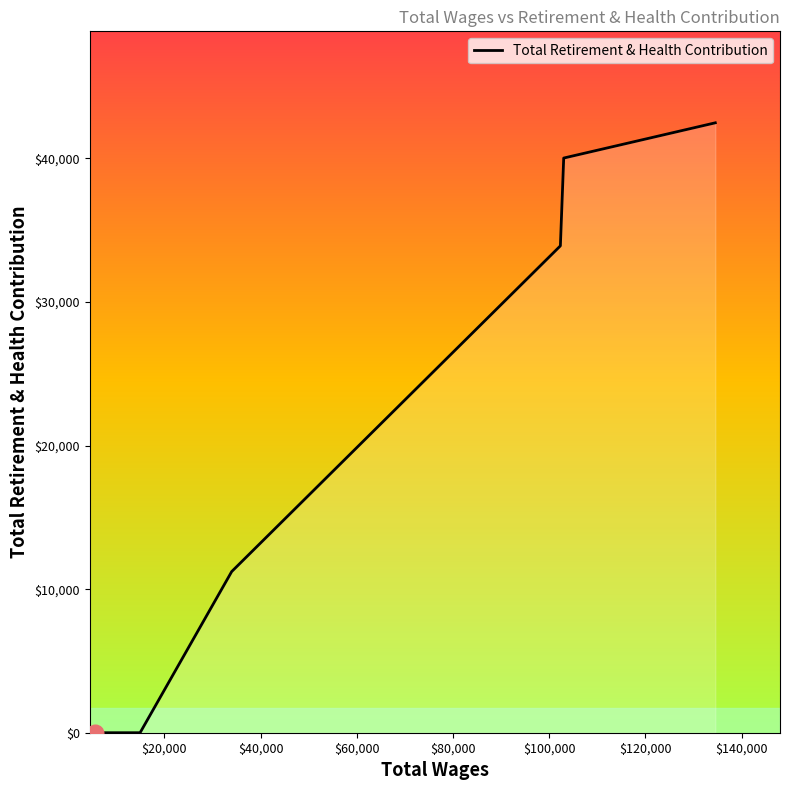

True or false: the data has more than 2 interior local peaks.

False